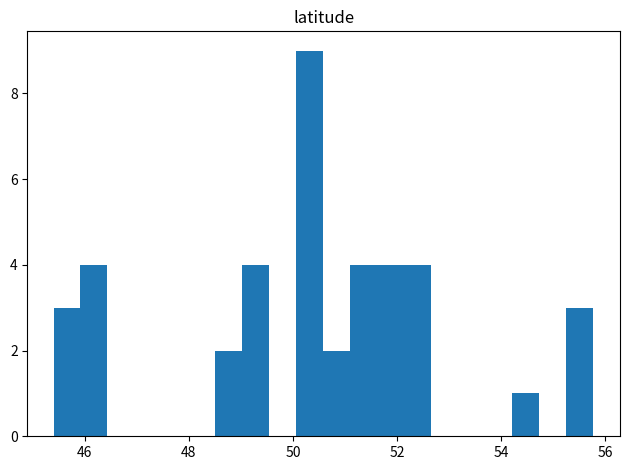

Around what value on the x-axis is the tallest bar? Give the approximate position of its centre, as read against the axis.

50.4